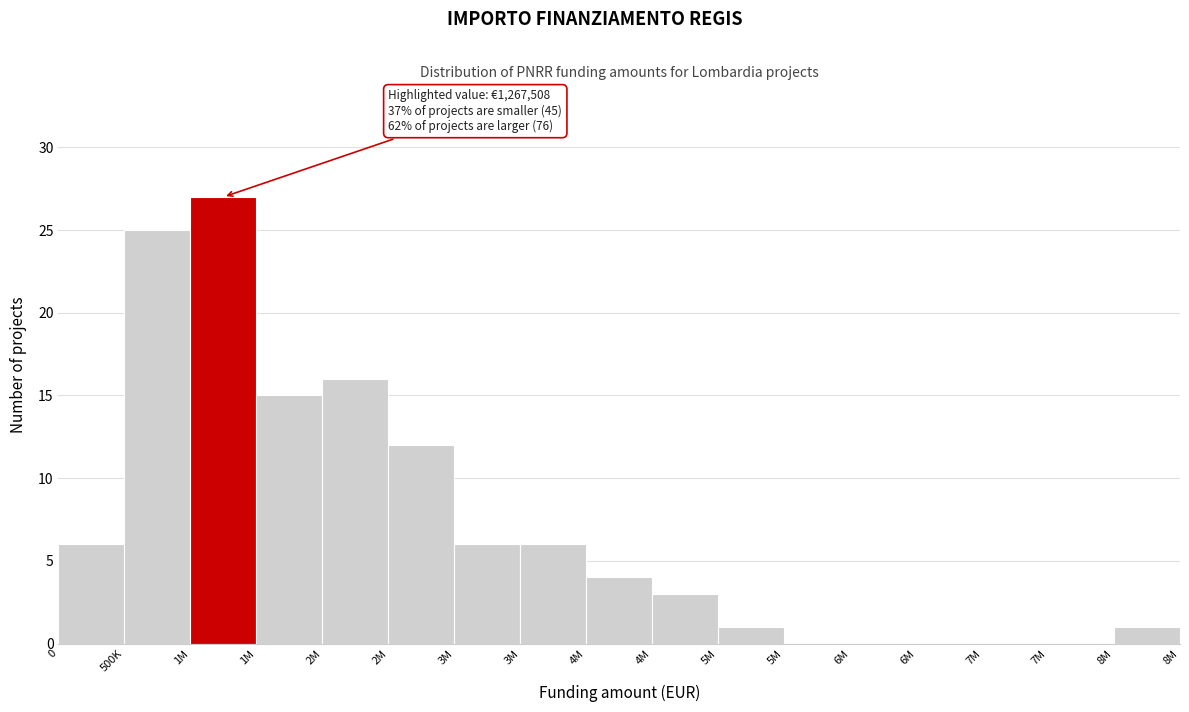

Are the bars horizontal?

No